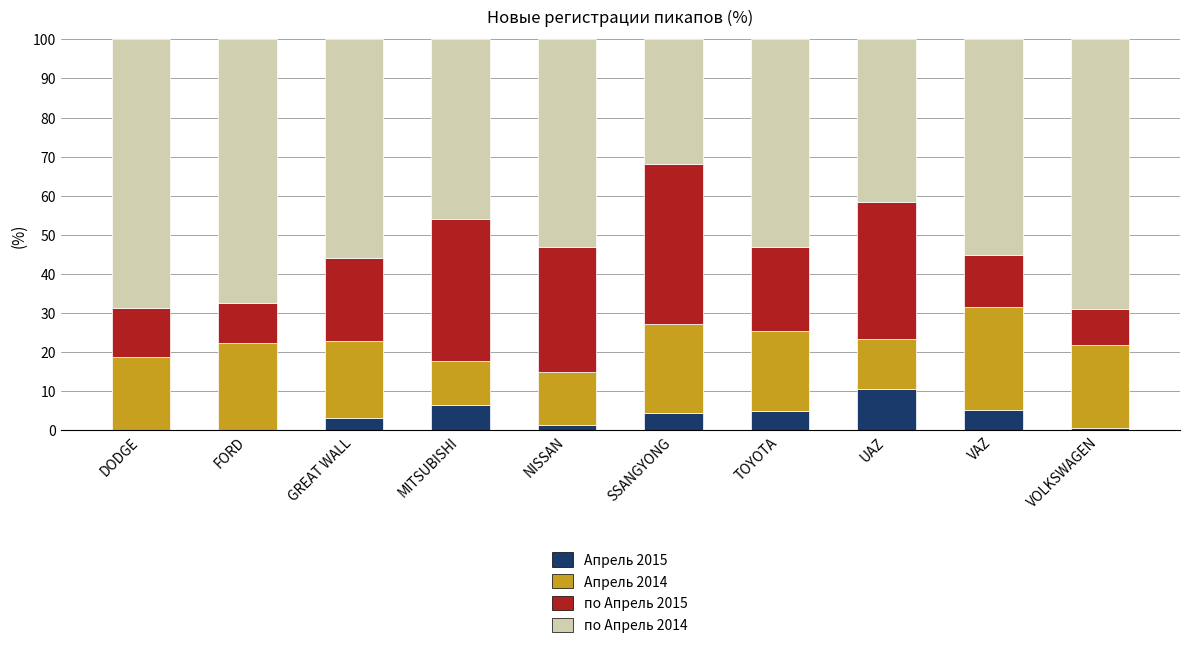

What is the highest value of the Апрель 2015 series?

10.5